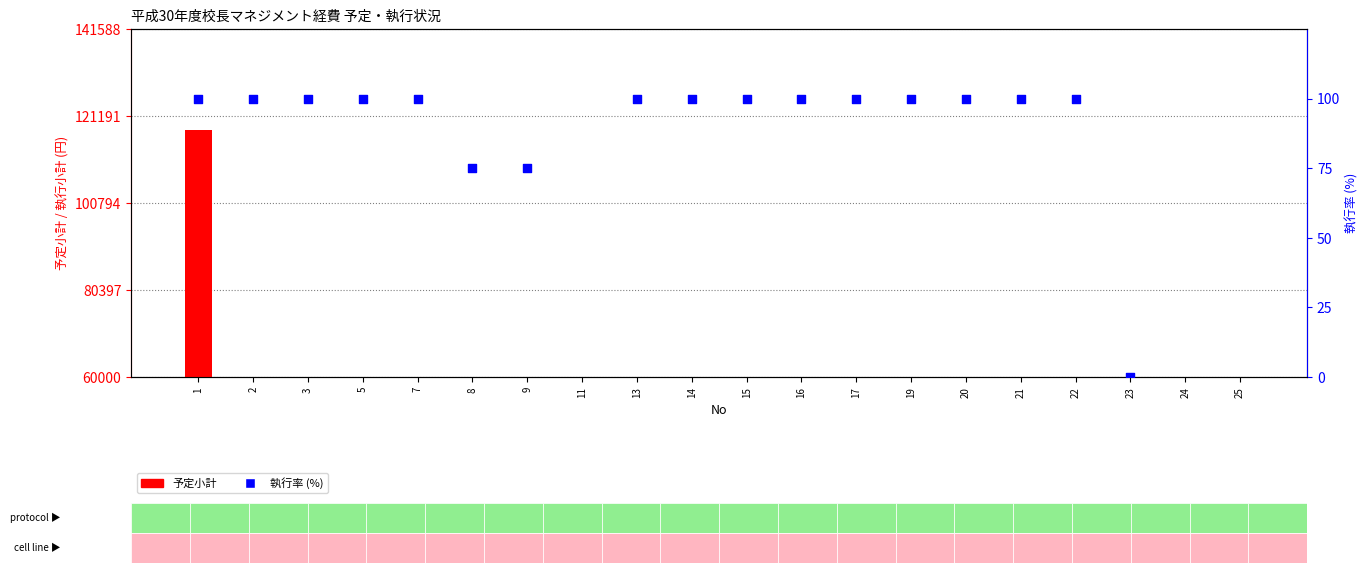

Which series has the largest Y range (max minus min)?

予定小計